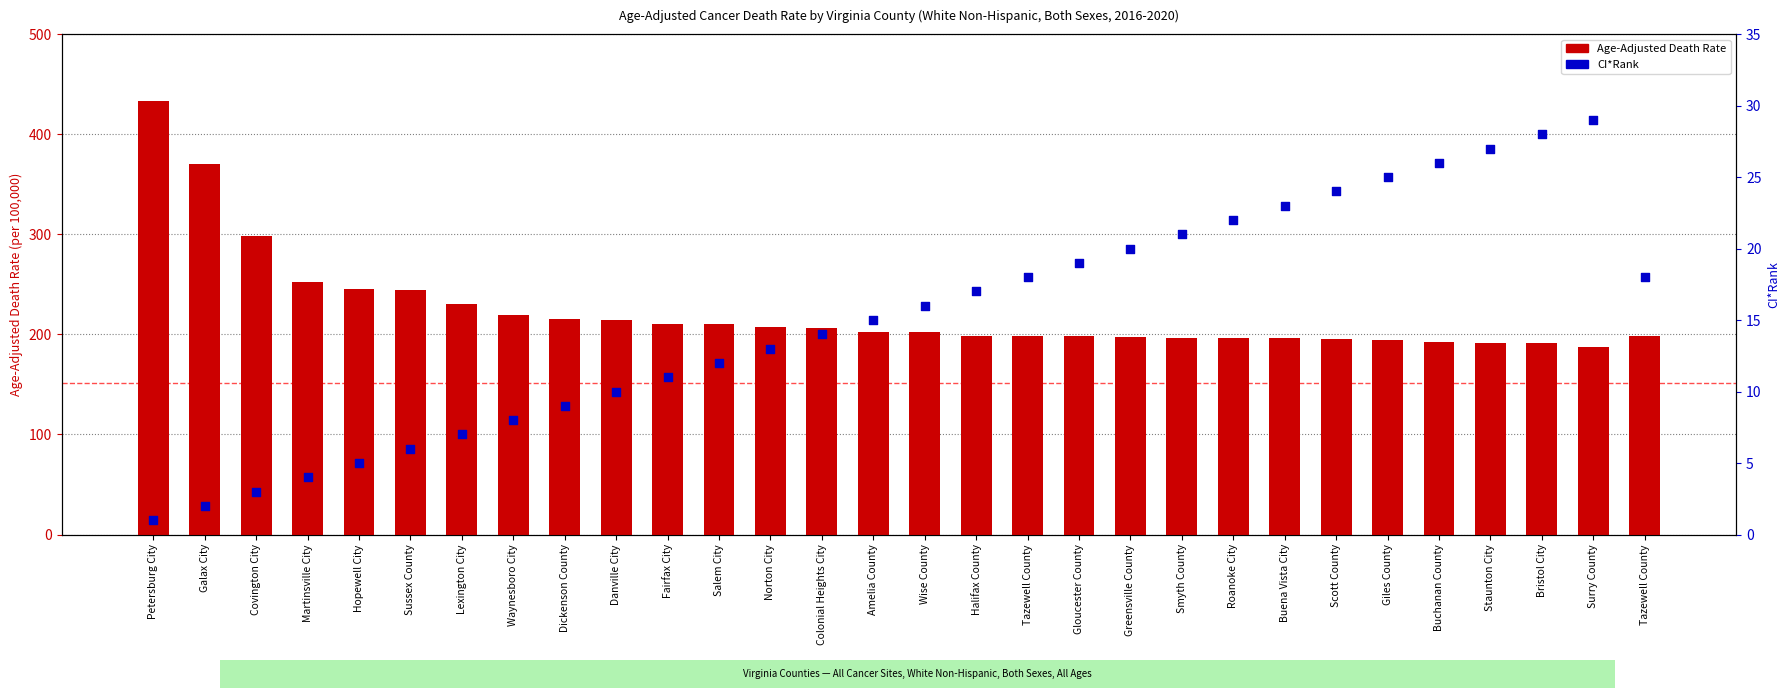

Which series has the largest total across all categories?

Age-Adjusted Death Rate